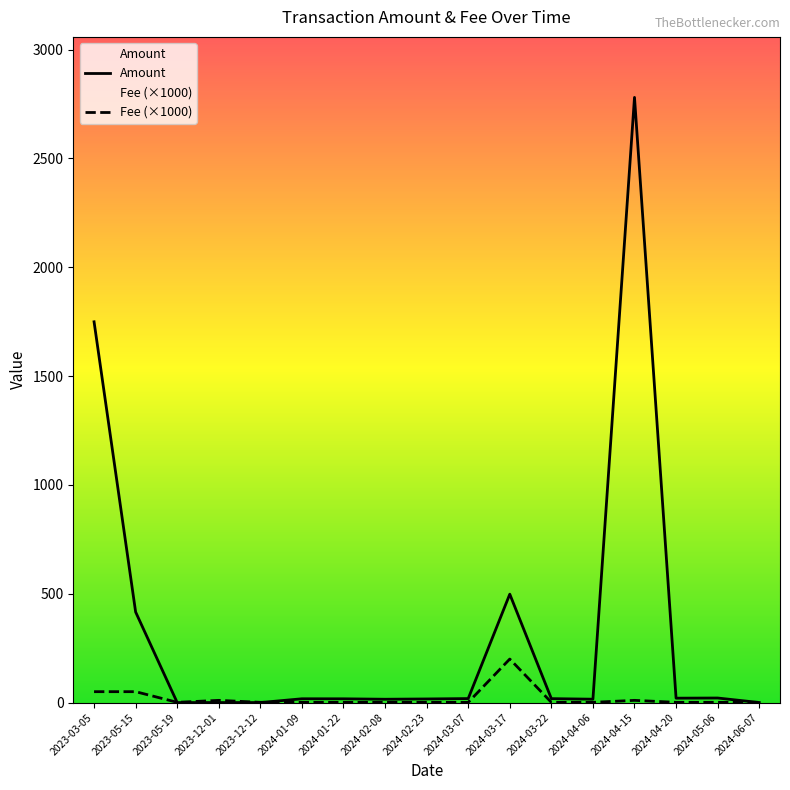

List the series in order of their peak value, lowest first.

Fee (×1000), Amount